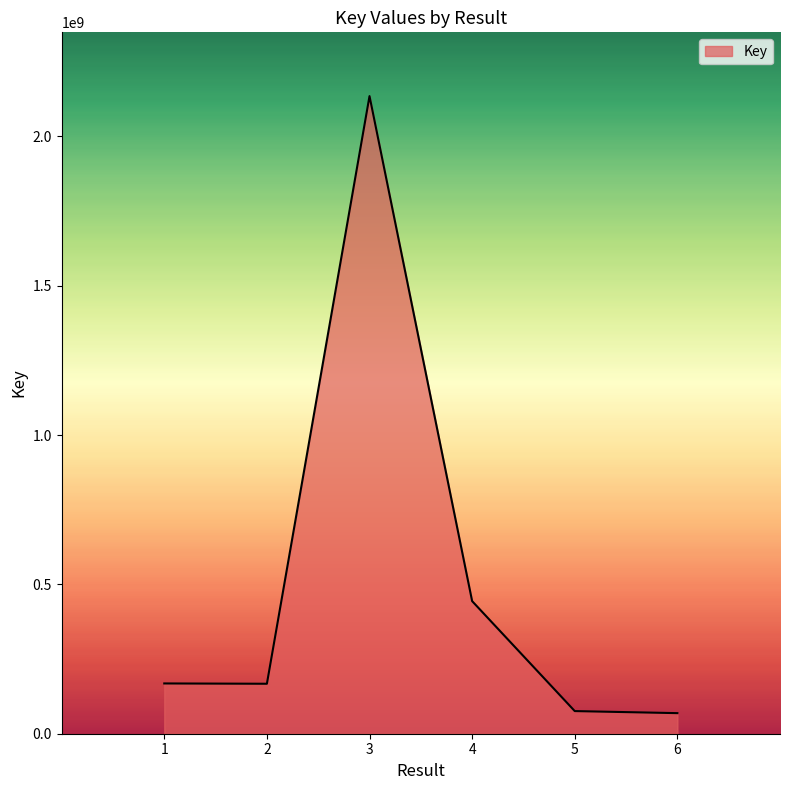

What is the sum of the values at 6 and 3?

2204035205